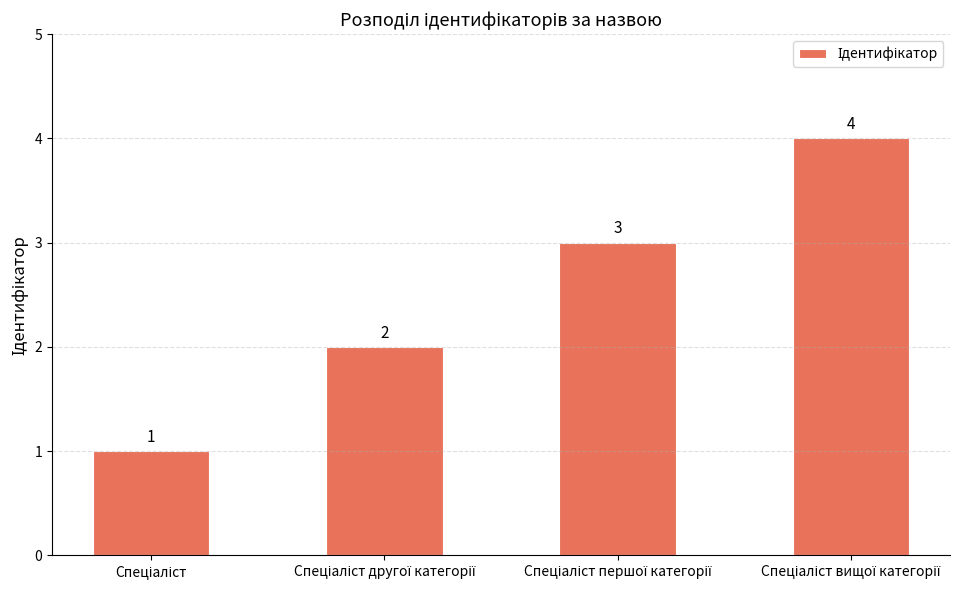

What is the greatest value displayed?

4